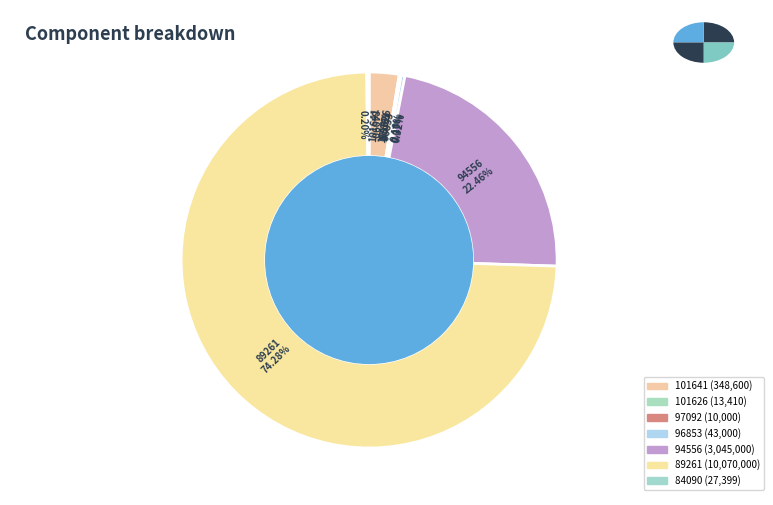

Is it true that 101641 is 1% of the pie?

False